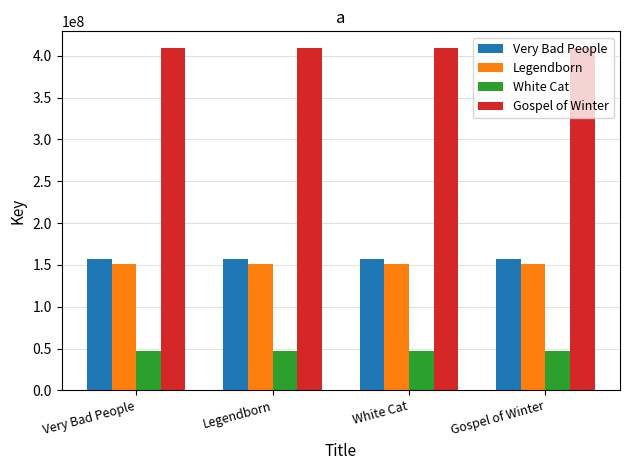

What is the highest value of the Very Bad People series?

156936971